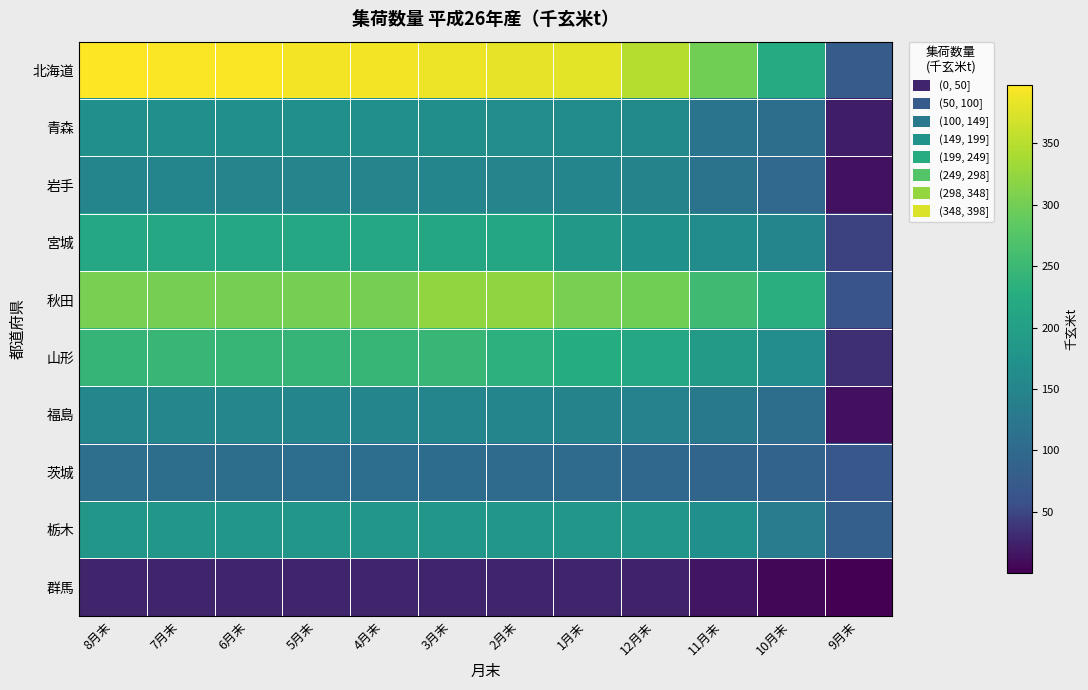

List the series in order of their peak value, highest first.

北海道, 秋田, 山形, 宮城, 栃木, 青森, 福島, 岩手, 茨城, 群馬